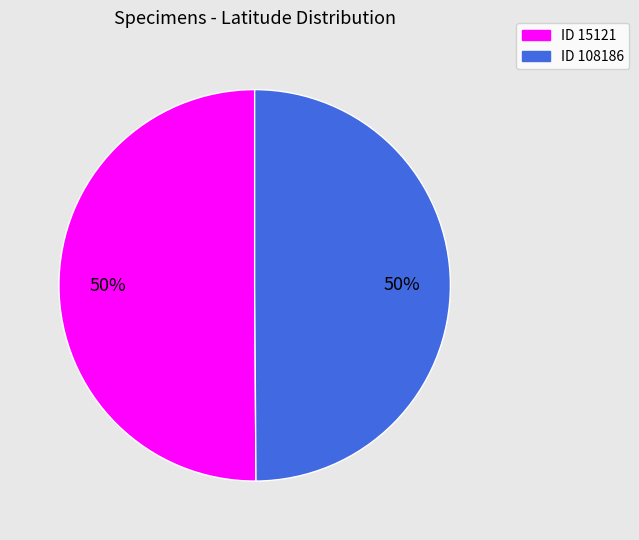

To the nearest percent, what is the average slice percentage?

50%